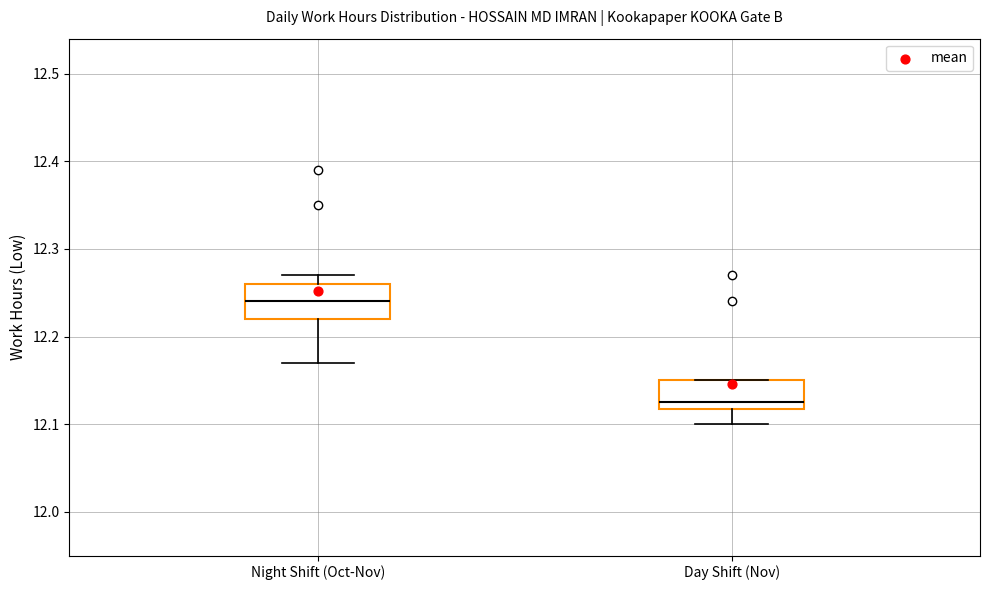

Where is the lower edge of the box for Day Shift (Nov) on the y-axis? The values are not printed on the chart, so give them approximately, as read against the axis.

12.12